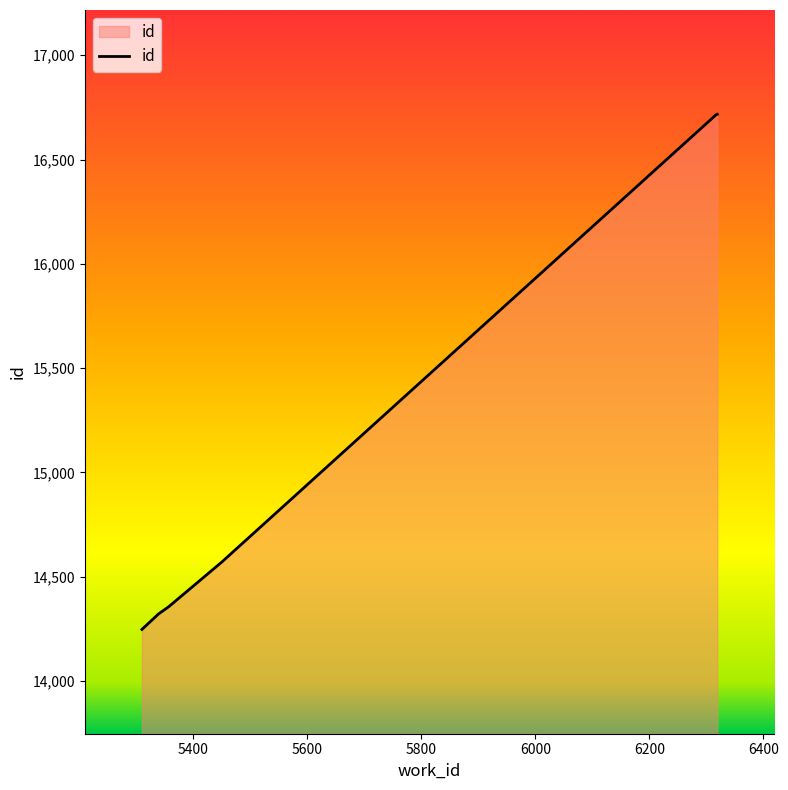

What is the minimum value shown in the chart?

14247